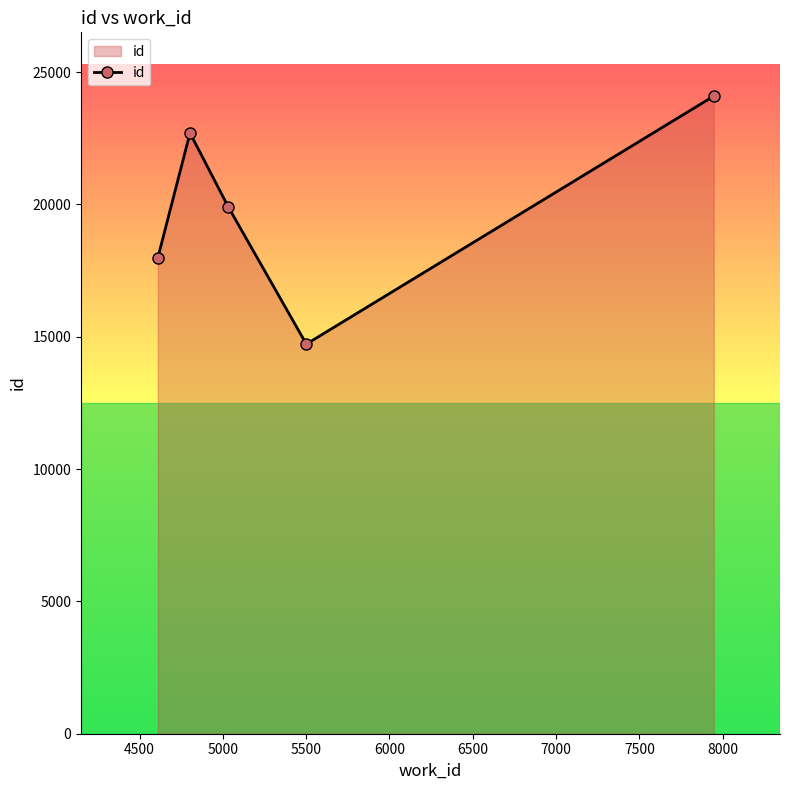

What is the value of the id point at the 1st from the left?

17989